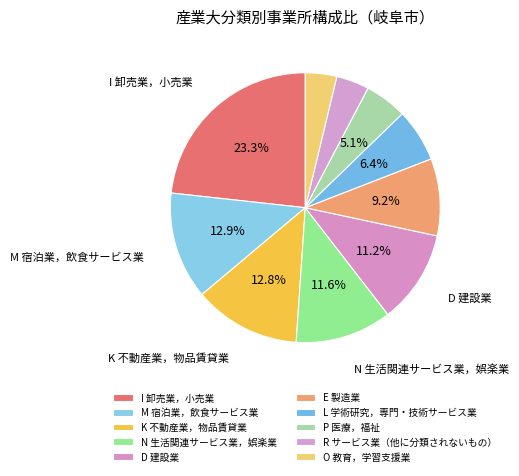

How many slices are in this pie chart?

10